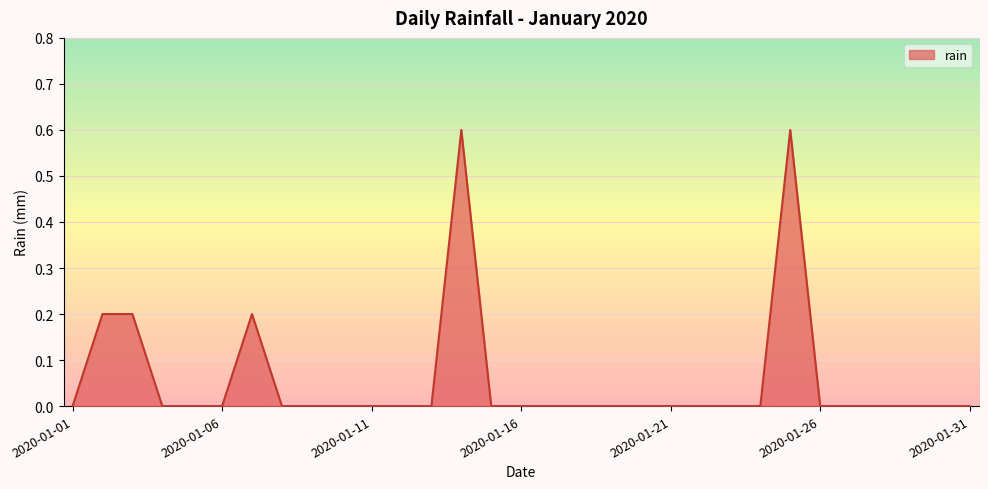

Count the number of data series in this chart.

1